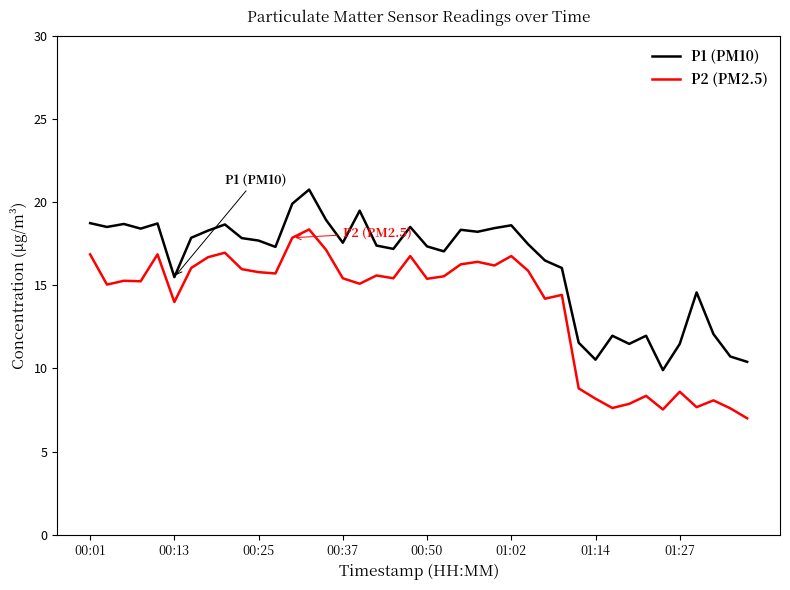

What is the difference between the maximum and minimum values in the P2 (PM2.5) series?

11.4